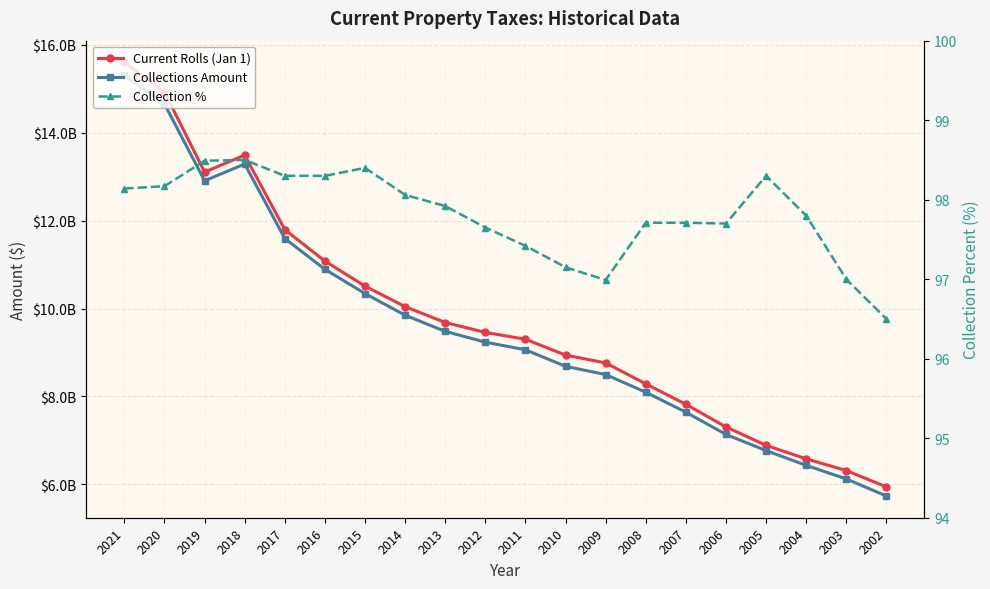

The value of Current Rolls (Jan 1) at 2004 is 1918838539.6. True or false?

False